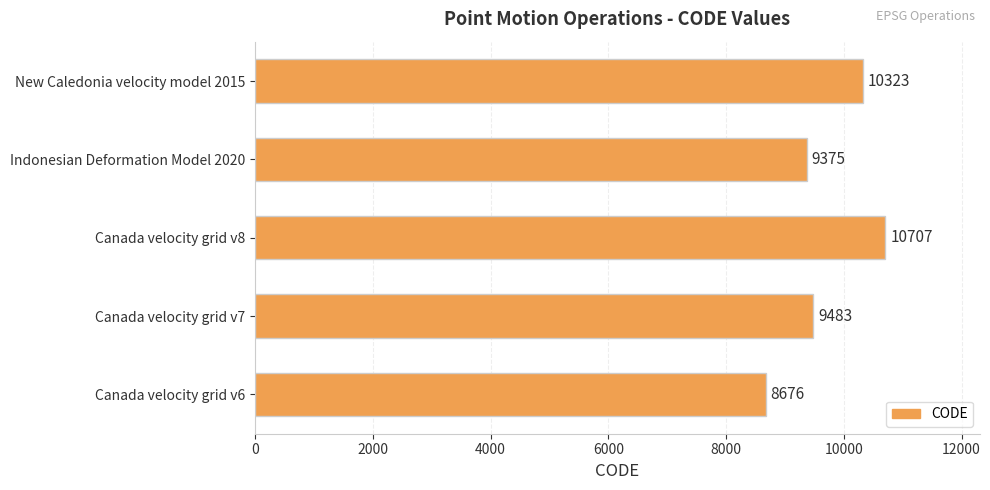

Does the chart contain any negative values?

No